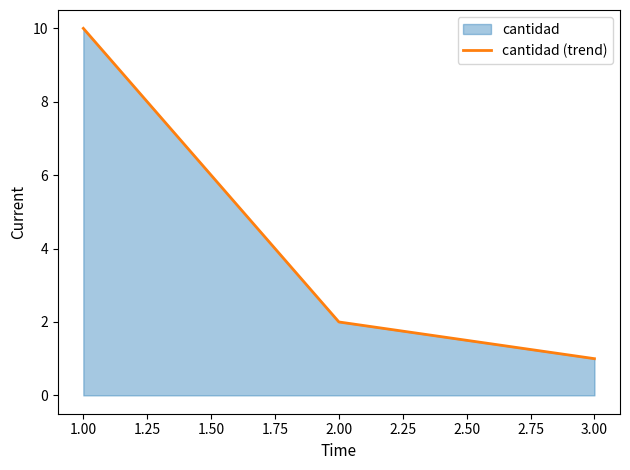

What is the difference between the maximum and minimum values?

9